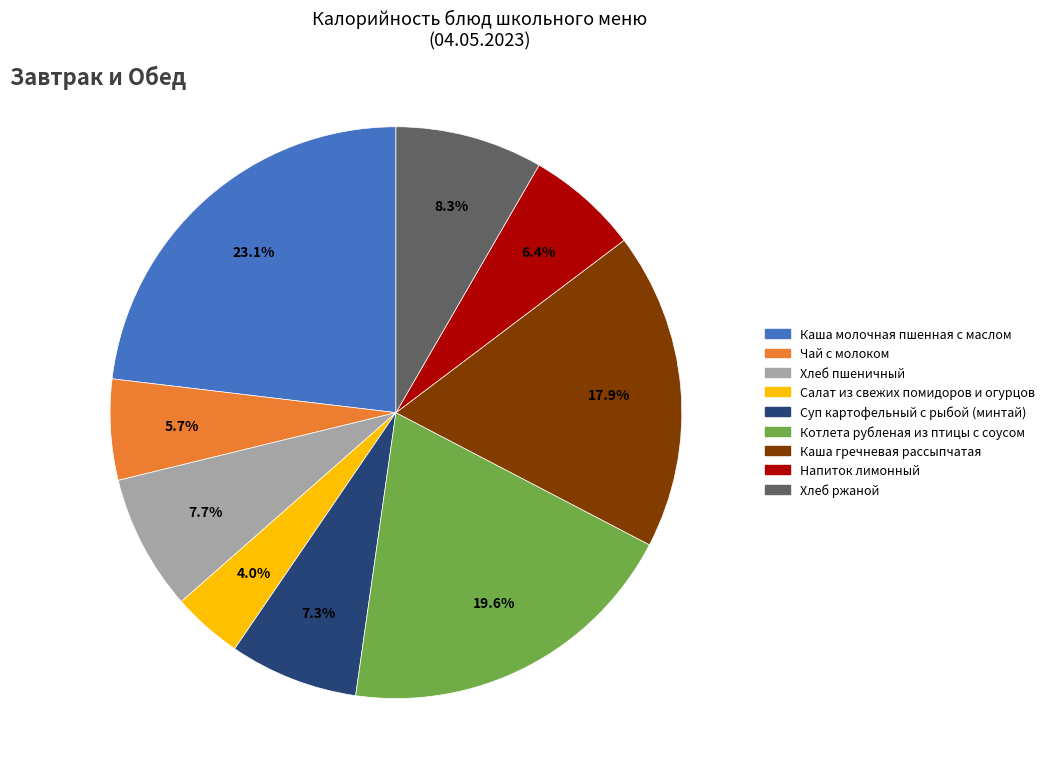

What percentage is the Каша гречневая рассыпчатая slice, to the nearest percent?

18%